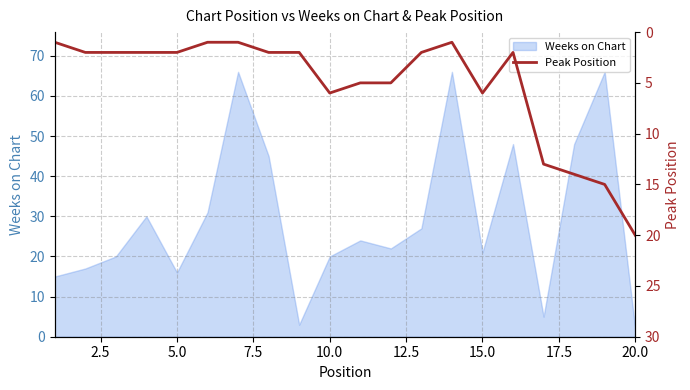

The Weeks on Chart series shows 21 at 15.0. True or false?

True